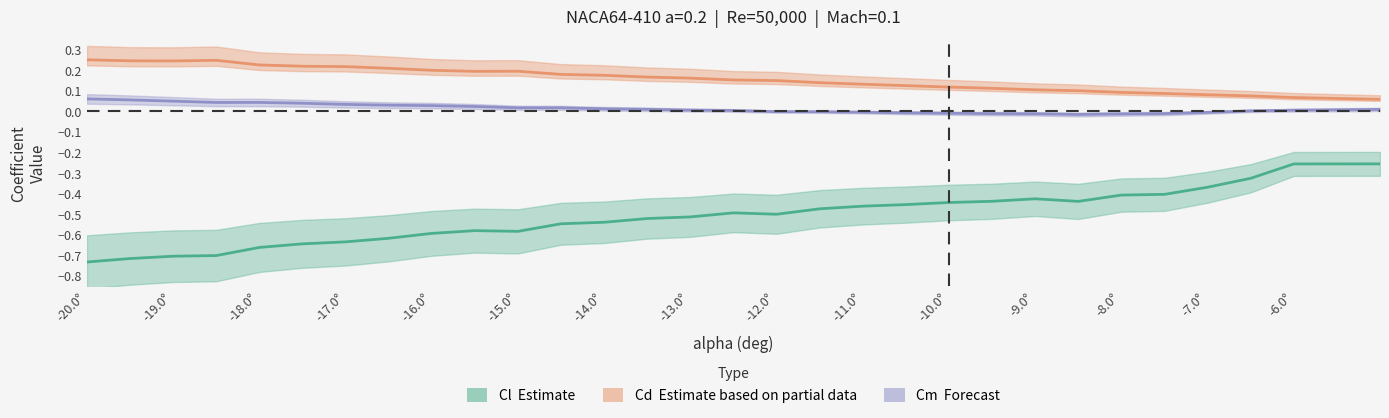

The value of Cl at 17 is -0.7. True or false?

False